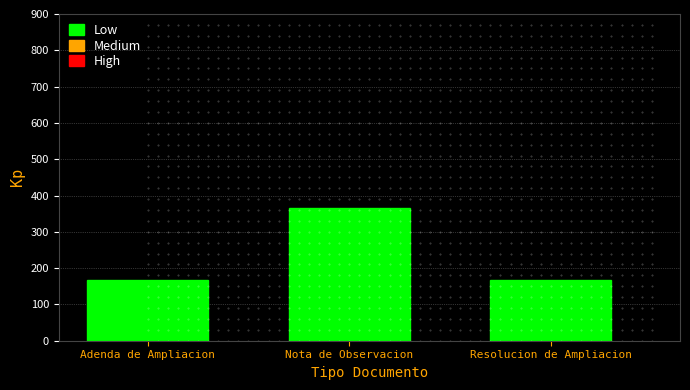

True or false: the data shows 167 at Resolucion de Ampliacion.

True